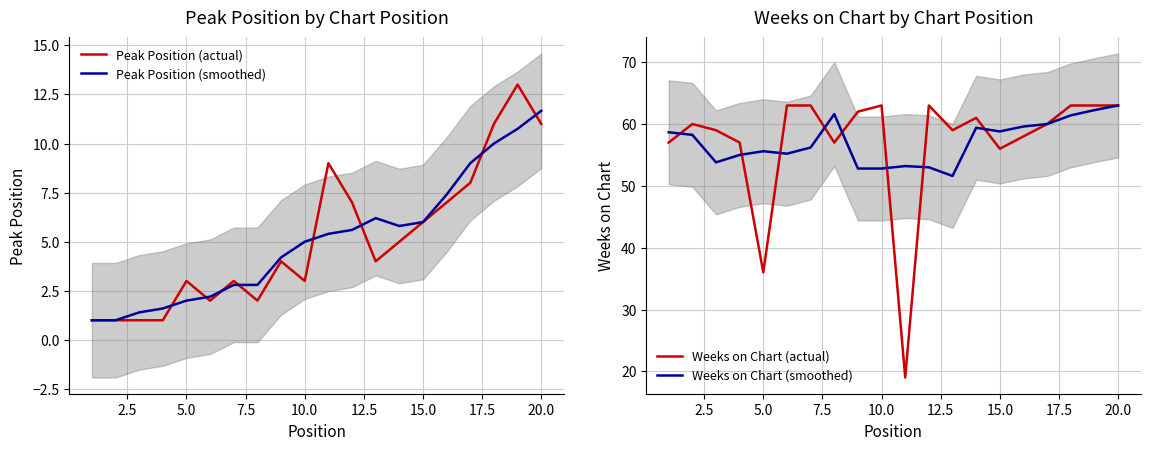

Which series has the widest spread of values?

Weeks on Chart (actual)